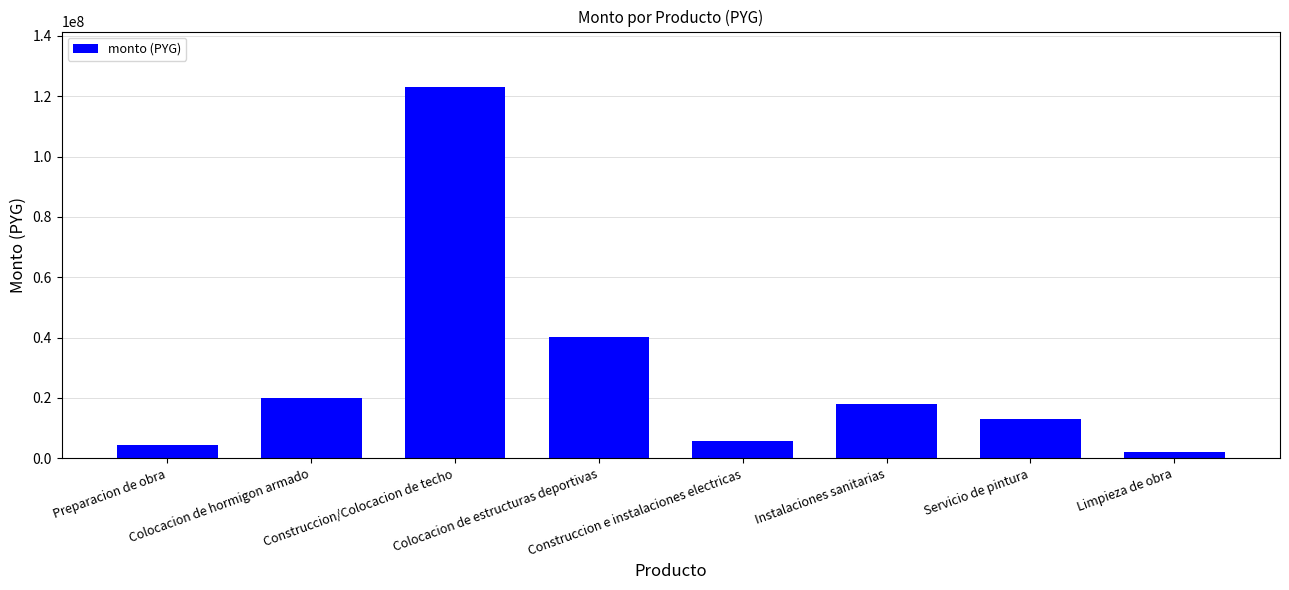

Which has a higher value, Construccion e instalaciones electricas or Preparacion de obra?

Construccion e instalaciones electricas